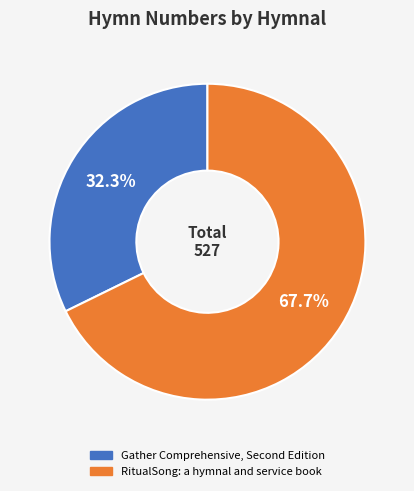

Is there any slice that represents more than half of the pie?

Yes